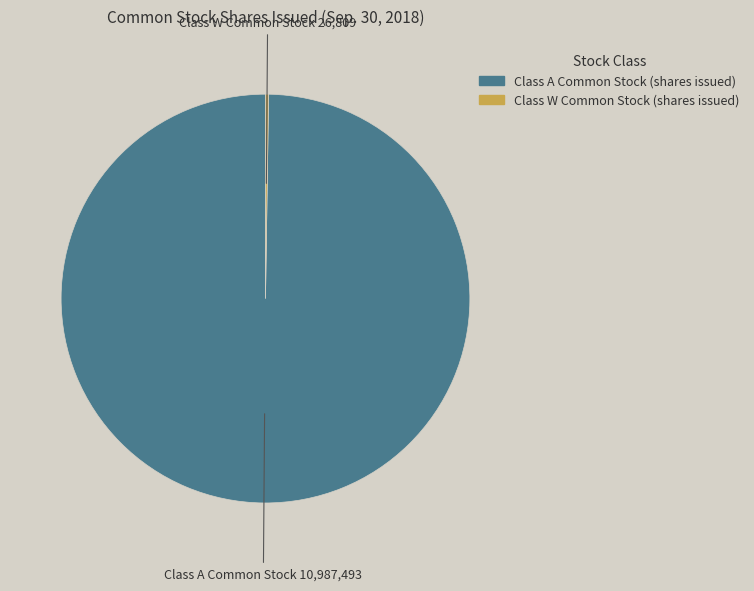

Which slice represents more than half of the pie?

Class A Common Stock (shares issued)